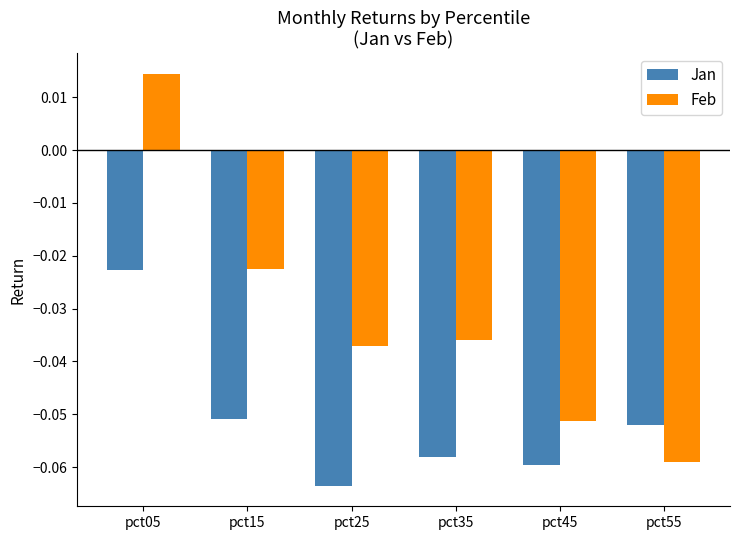

Which category has the lowest value in the Jan series?

pct25